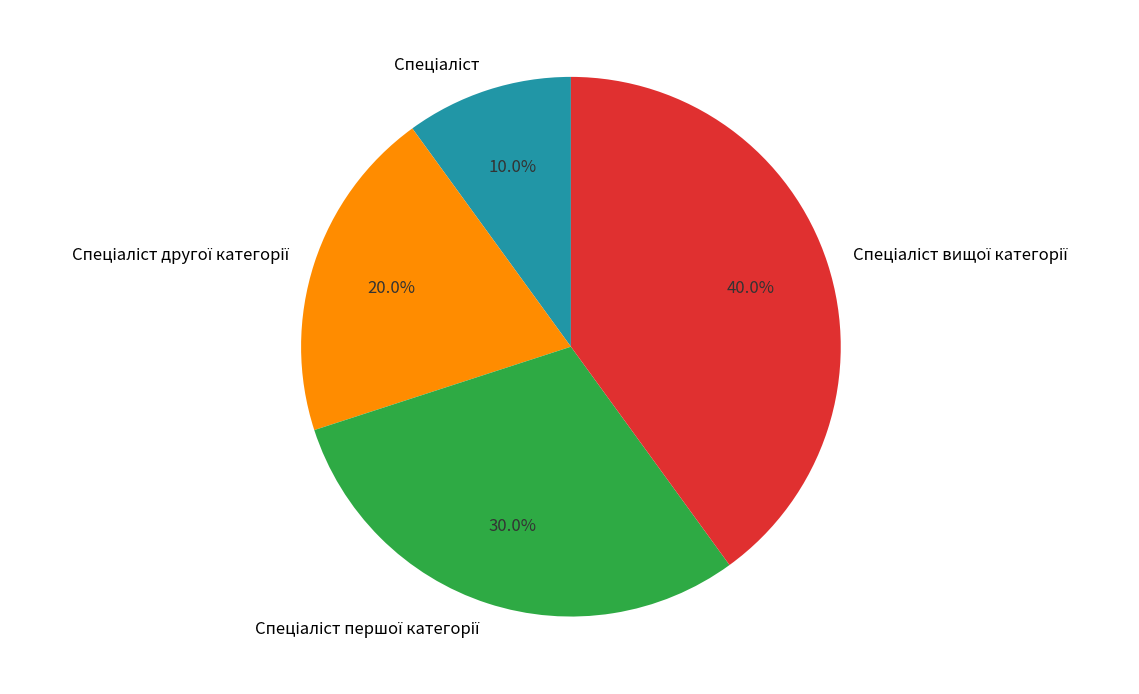

Is there any slice that represents more than half of the pie?

No